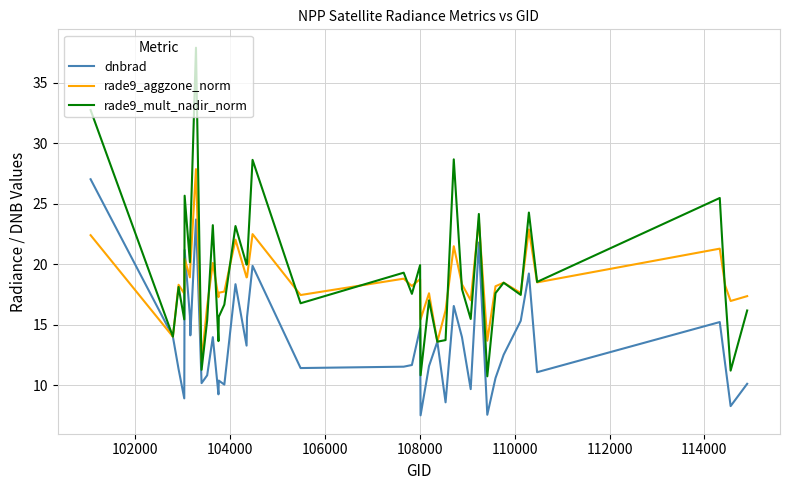

Which series has the widest spread of values?

rade9_mult_nadir_norm